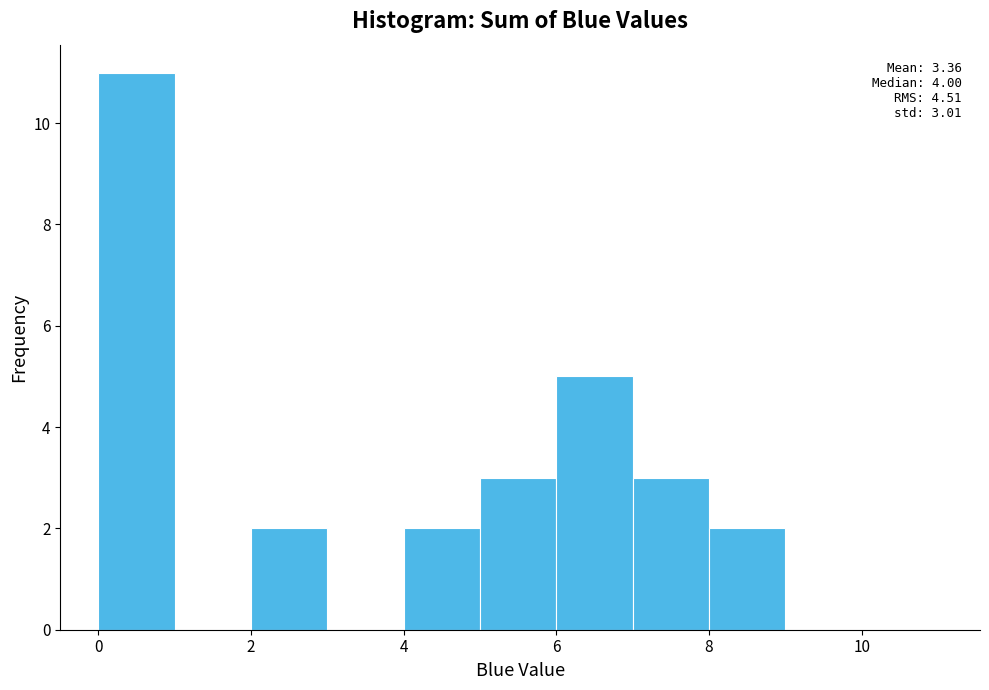

Which range on the x-axis has the tallest bar?

0 to 1